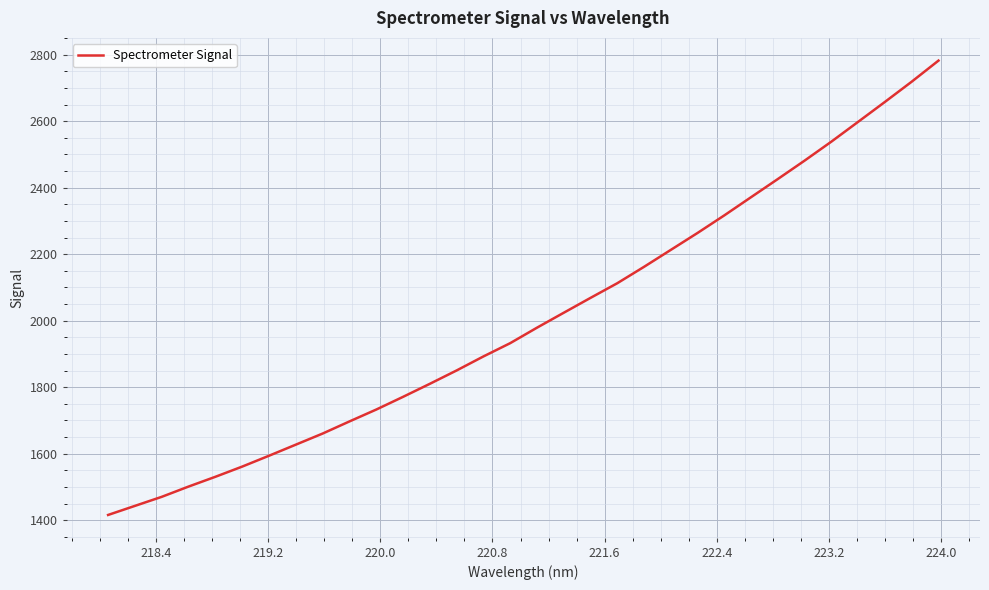

How many lines are shown in the chart?

1